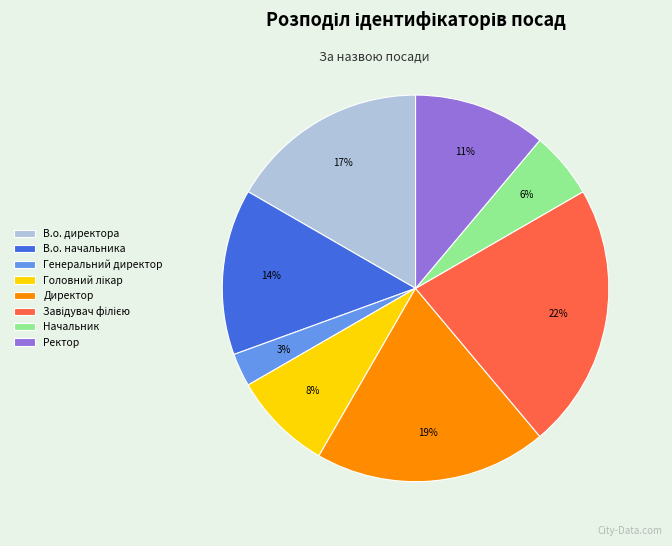

Which slice is the smallest?

Генеральний директор